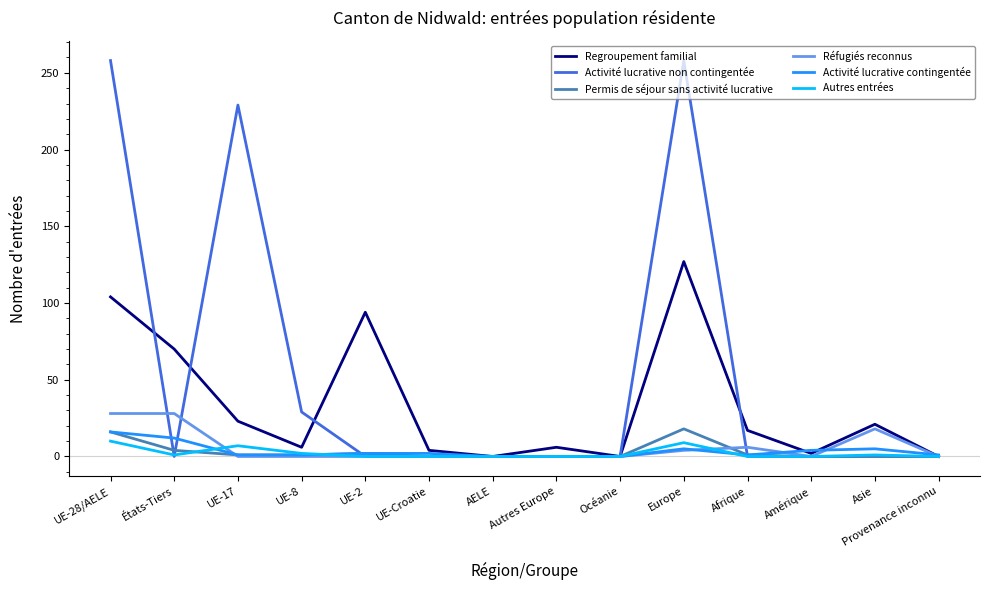

Does the chart have visible grid lines?

No